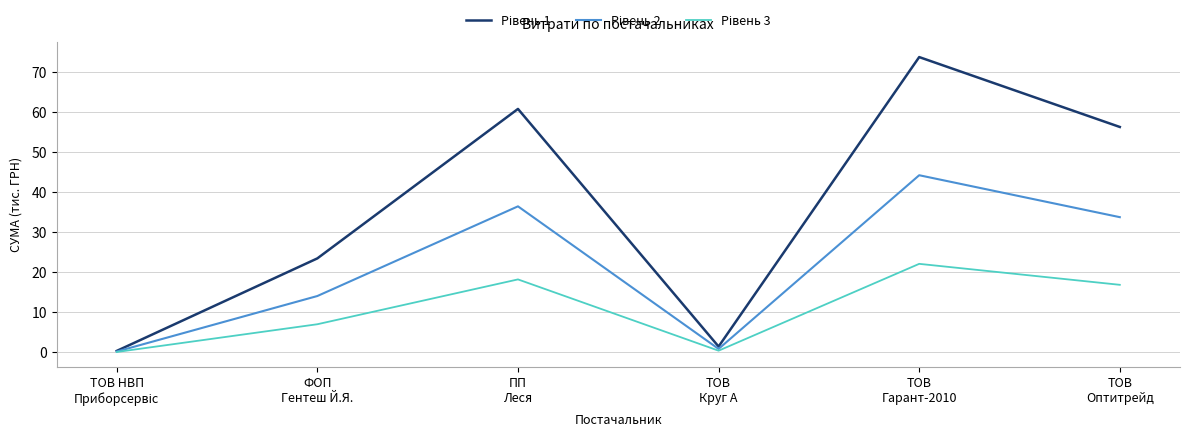

At how many categories does at least one series exceed 41?

3